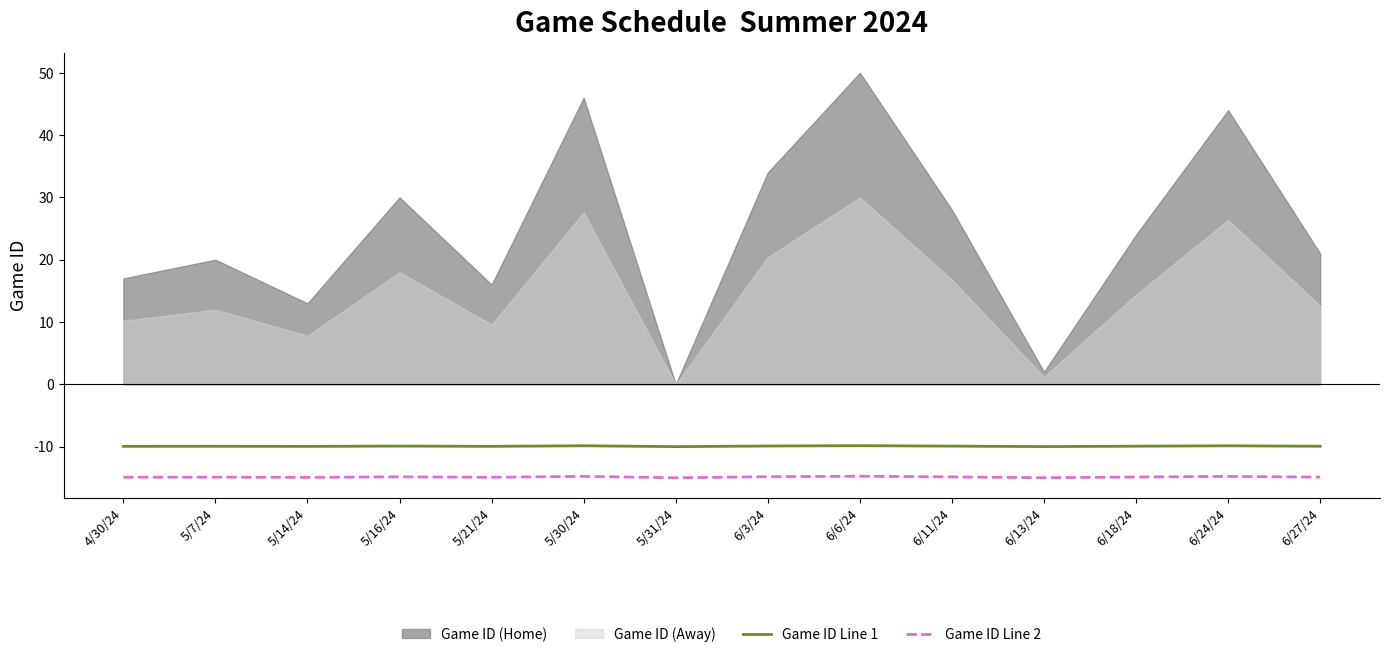

True or false: Game ID Line 2 and Game ID Line 1 cross at least once.

False